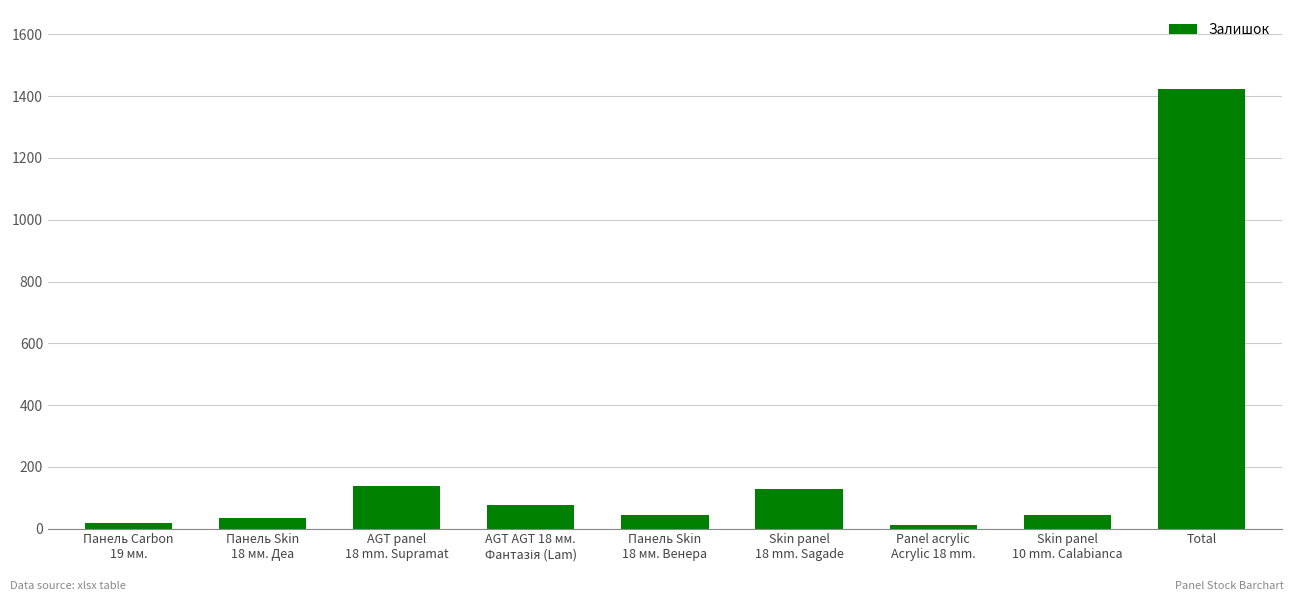

Read the value at Панель Carbon
19 мм., to the nearest 10.

20